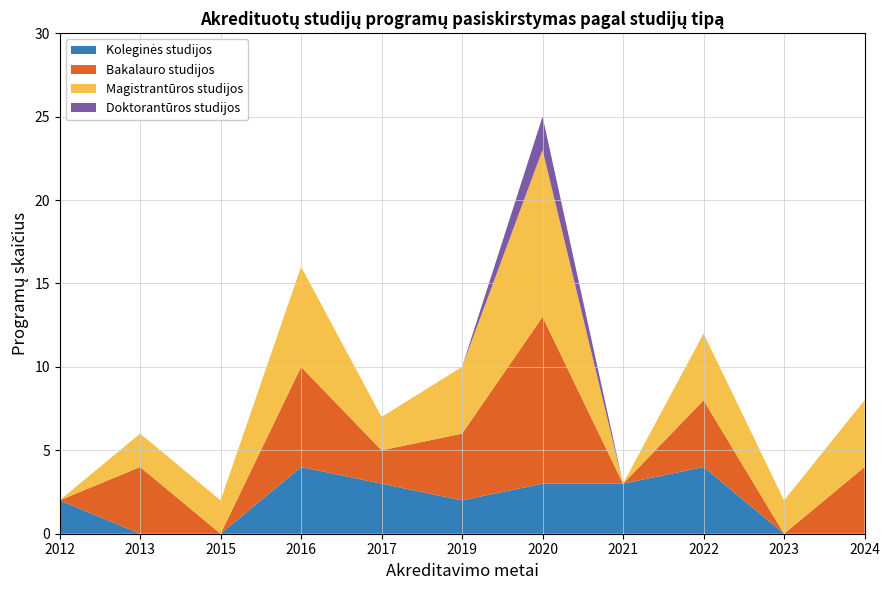

Reading left to right, list all the values displayed in this chart.

Koleginės studijos: 2012=2	2013=0	2015=0	2016=4	2017=3	2019=2	2020=3	2021=3	2022=4	2023=0	2024=0
Bakalauro studijos: 2012=0	2013=4	2015=0	2016=6	2017=2	2019=4	2020=10	2021=0	2022=4	2023=0	2024=4
Magistrantūros studijos: 2012=0	2013=2	2015=2	2016=6	2017=2	2019=4	2020=10	2021=0	2022=4	2023=2	2024=4
Doktorantūros studijos: 2012=0	2013=0	2015=0	2016=0	2017=0	2019=0	2020=2	2021=0	2022=0	2023=0	2024=0